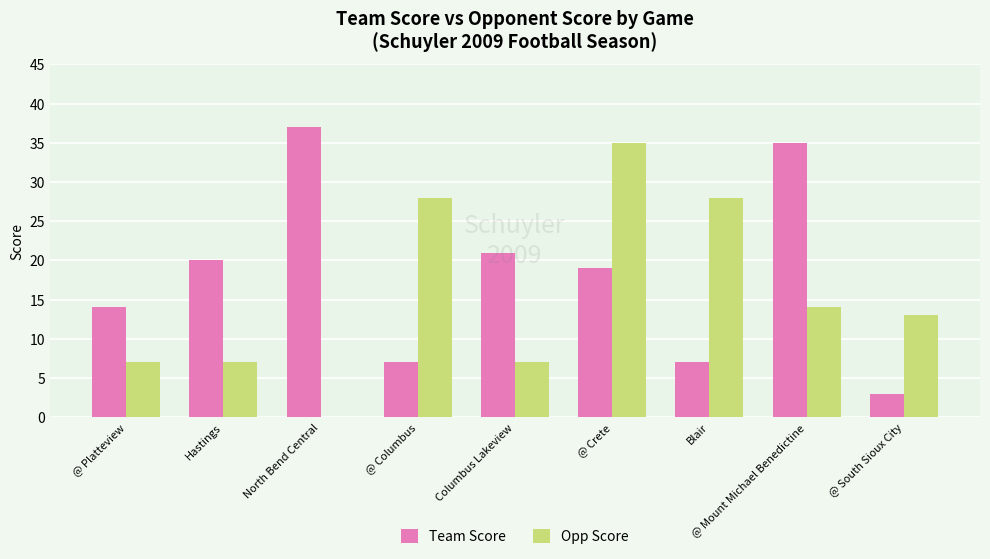

How many series are shown in this chart?

2